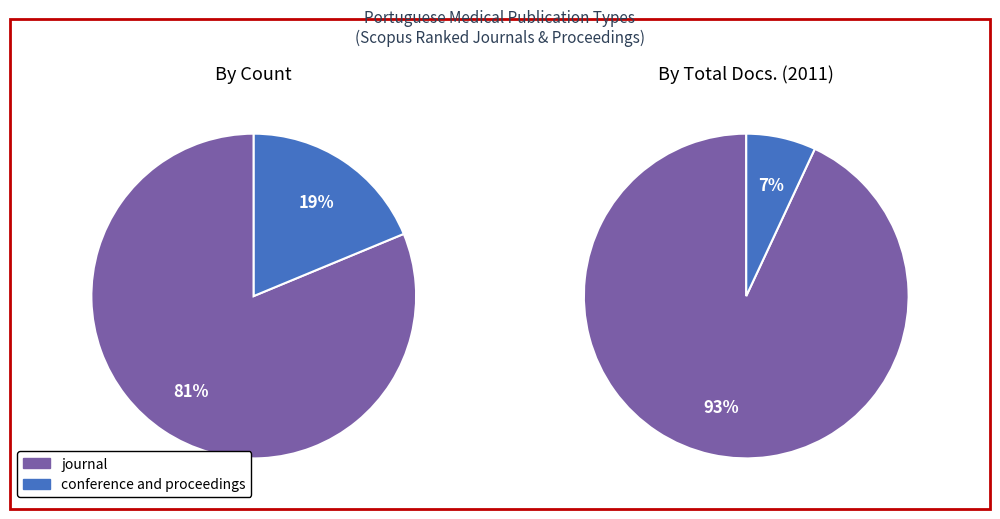

Which slice is the largest?

journal